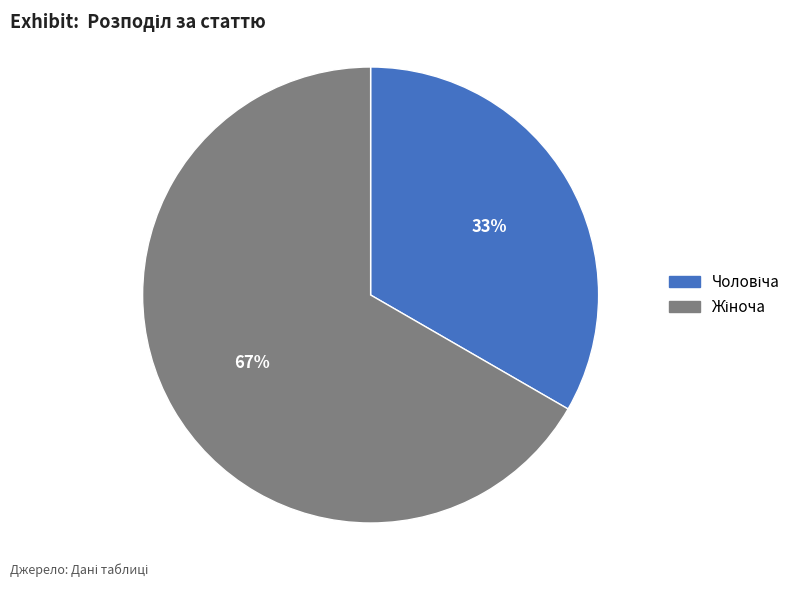

Is there any slice that represents more than half of the pie?

Yes